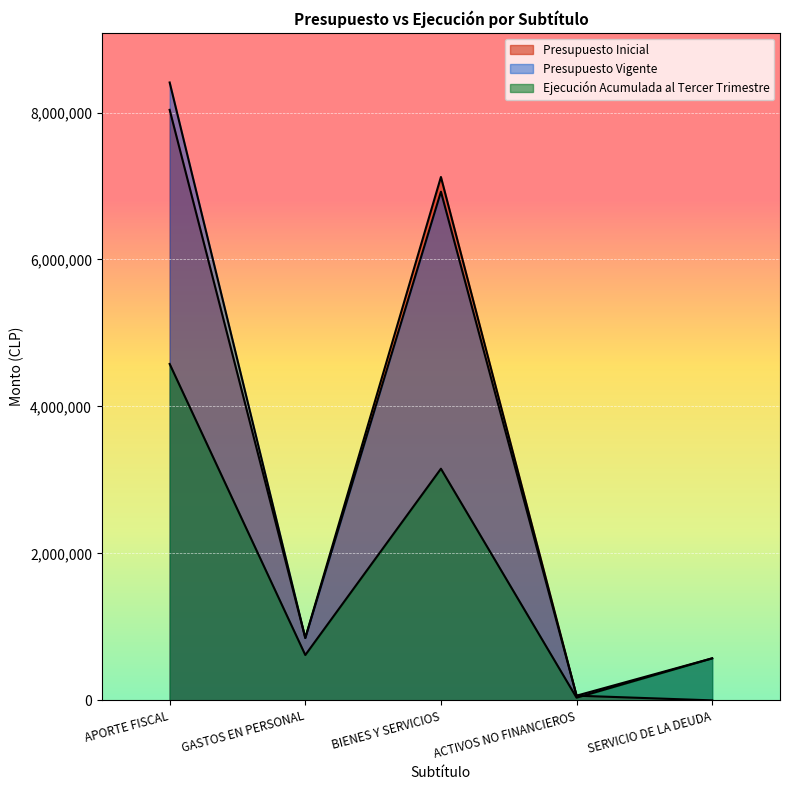

Reading right to left, list all the values displayed in this chart.

Presupuesto Inicial: 10	64061	7122838	849684	8036583
Presupuesto Vigente: 572420	64061	6922838	849684	8408993
Ejecución Acumulada al Tercer Trimestre: 572420	36800	3152638	617379	4578380